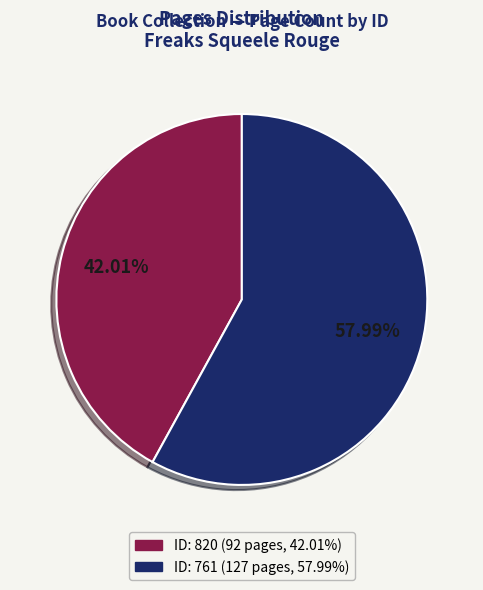

Is there a majority slice in this chart?

Yes